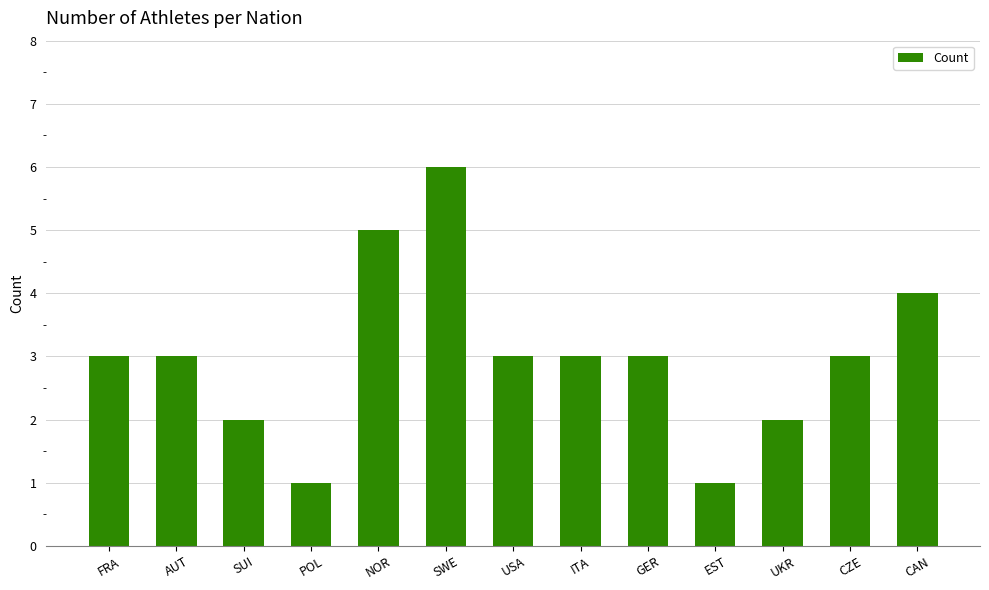

What is the maximum value shown in the chart?

6